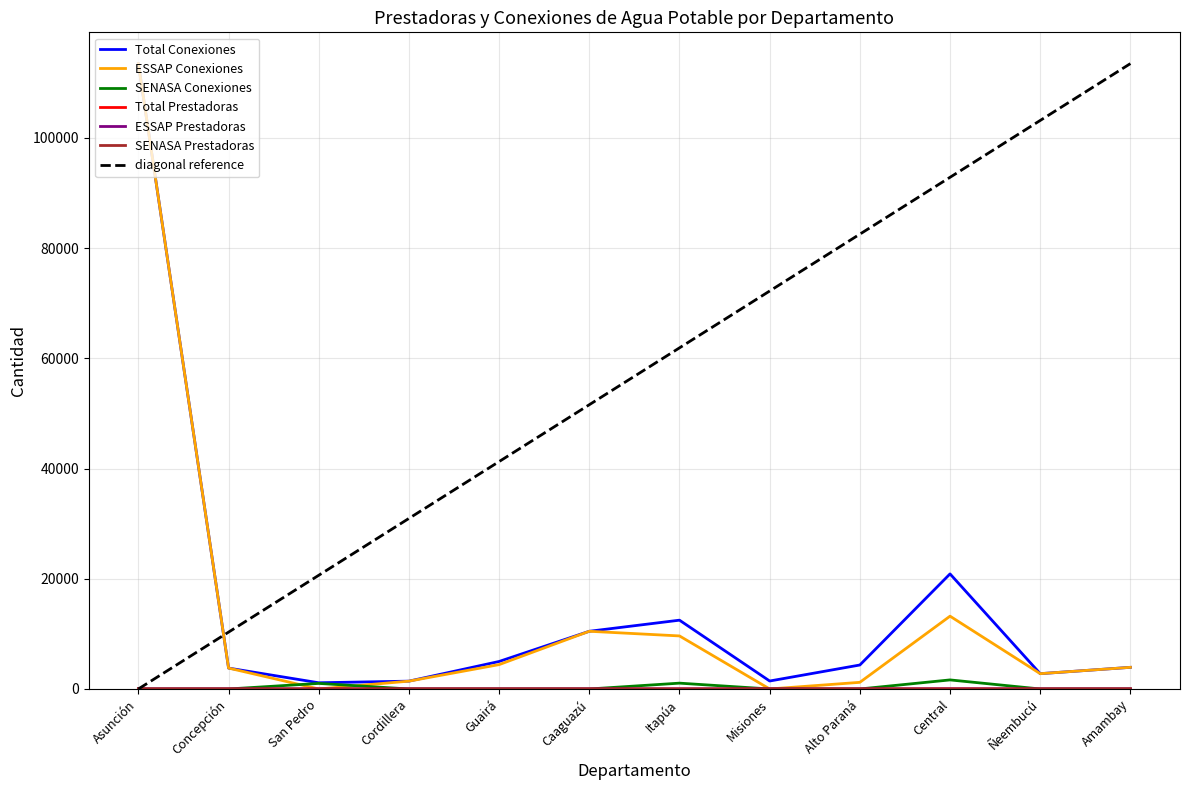

List the series in order of their peak value, highest first.

Total Conexiones, ESSAP Conexiones, SENASA Conexiones, Total Prestadoras, ESSAP Prestadoras, SENASA Prestadoras